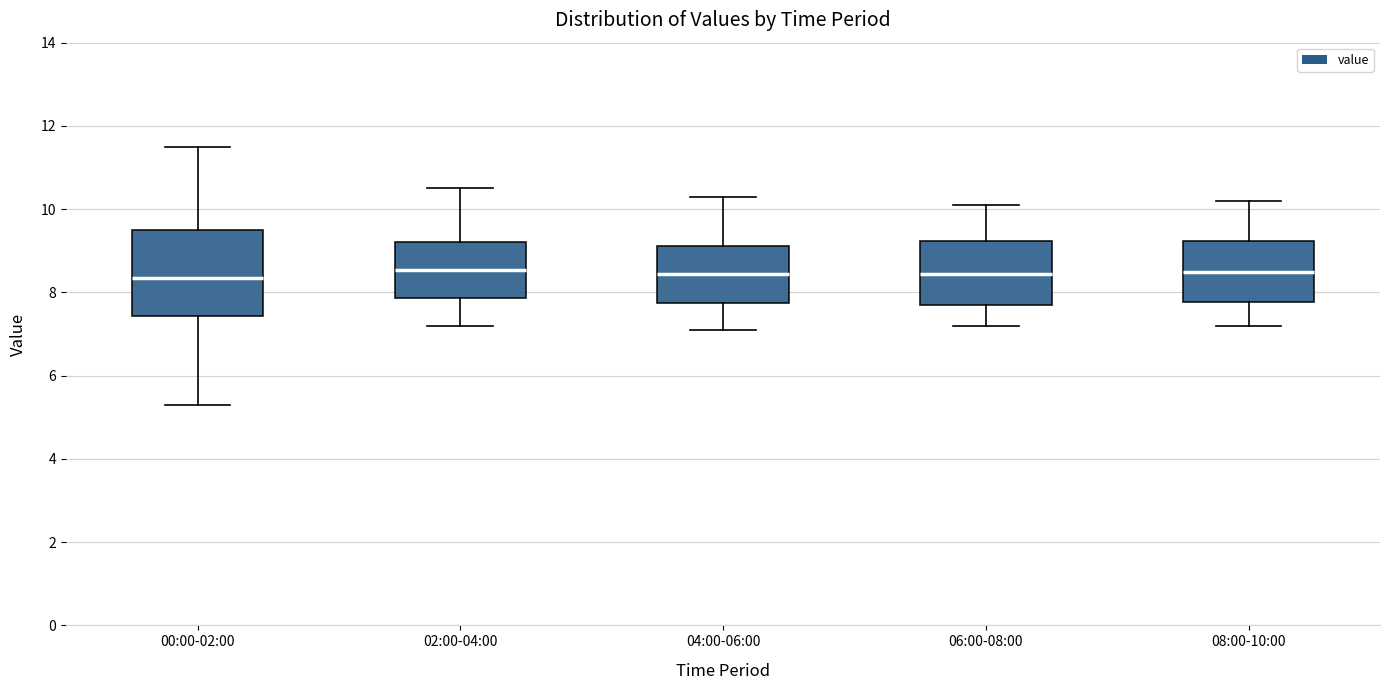

Reading left to right, transcribe this box plot: for each box, give where its median line is, the range the box spans, and where its two whiskers end, as read against the y-axis. The values are not printed on the chart, so give them approximately, as read against the axis.

00:00-02:00: median 8.4, box 7.4 to 9.6, whiskers 5.4 to 11.6
02:00-04:00: median 8.6, box 7.8 to 9.2, whiskers 7.2 to 10.6
04:00-06:00: median 8.4, box 7.8 to 9.2, whiskers 7.2 to 10.4
06:00-08:00: median 8.4, box 7.8 to 9.2, whiskers 7.2 to 10.2
08:00-10:00: median 8.6, box 7.8 to 9.2, whiskers 7.2 to 10.2